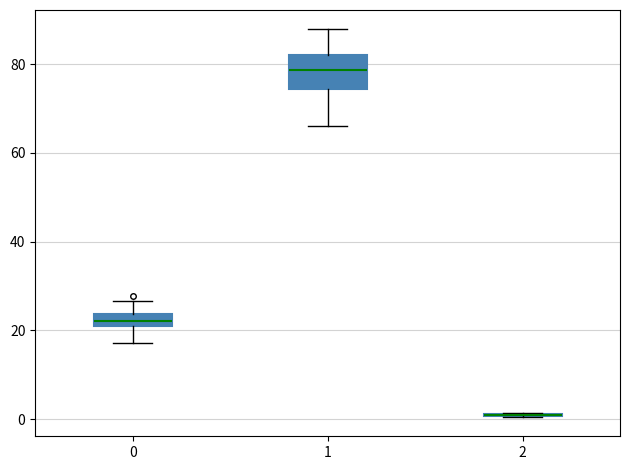

Comparing the boxes themselves (not the whiskers), which one is the tallest?

1